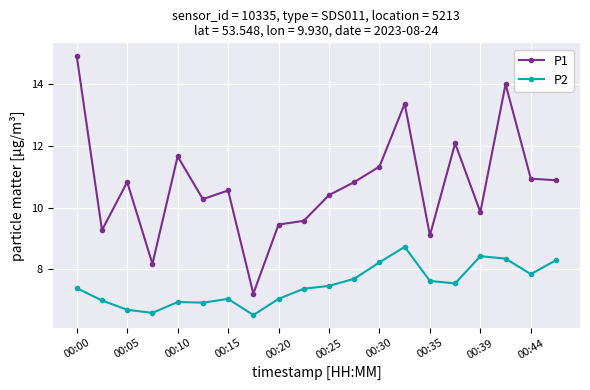

Which series has the largest range (max minus min)?

P1